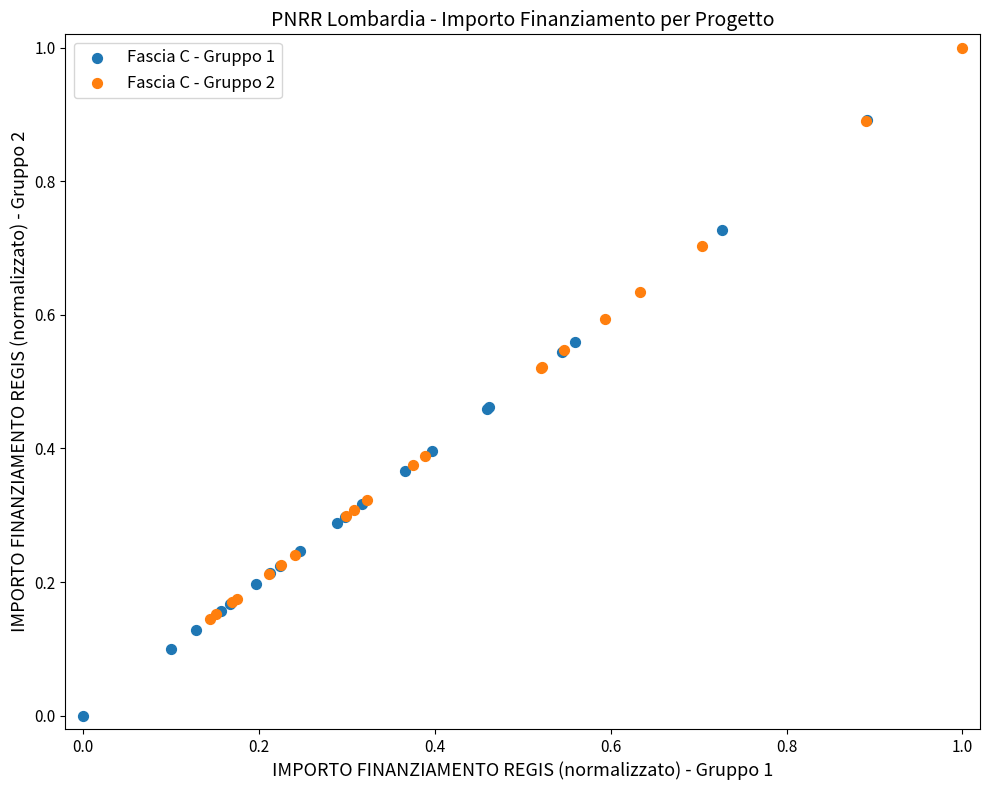

Which series contains the lowest Y value?

Fascia C - Gruppo 1